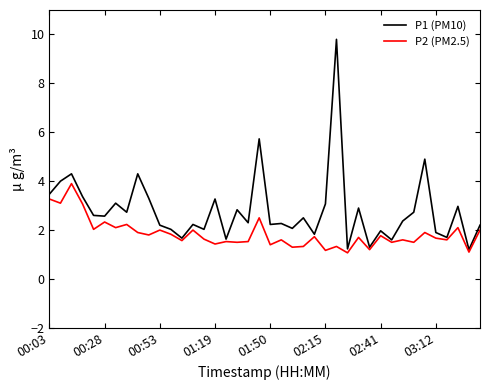

Which series has the largest range (max minus min)?

P1 (PM10)